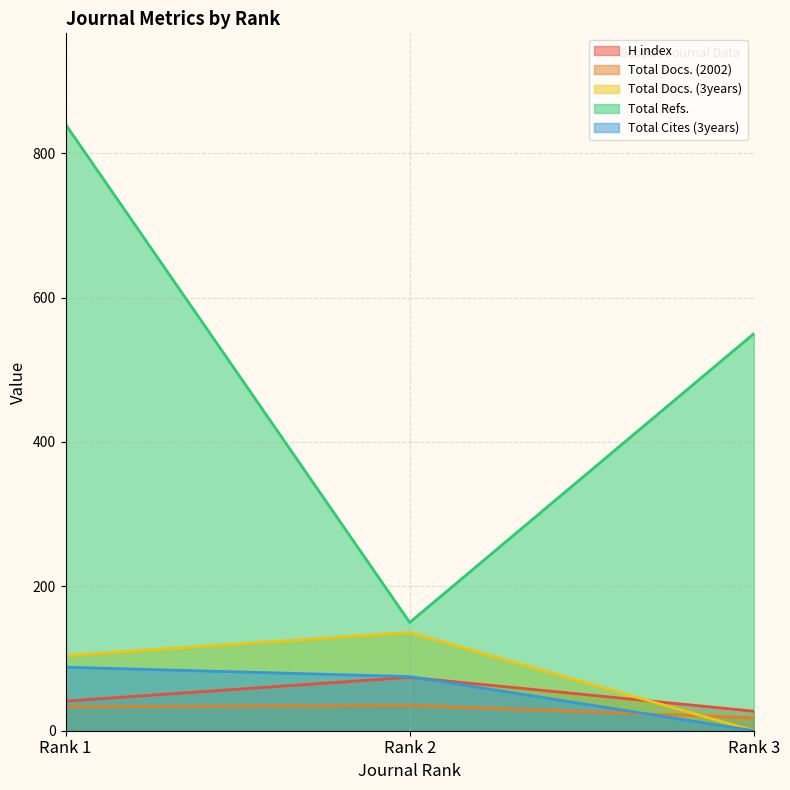

Rank the categories by Total Cites (3years) value from lowest to highest.

Rank 3, Rank 2, Rank 1